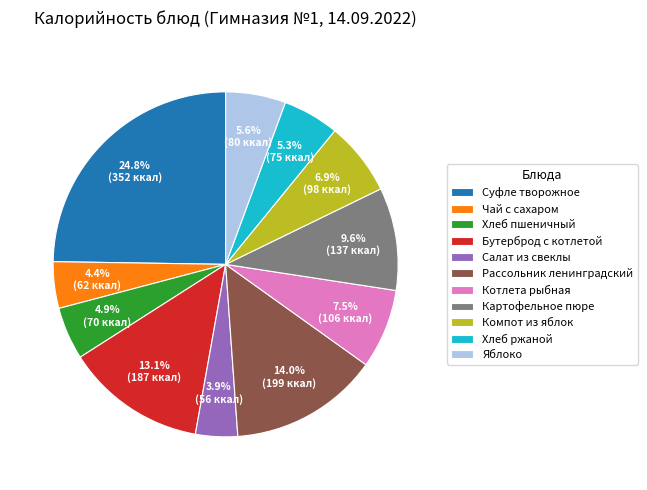

How many slices are in this pie chart?

11